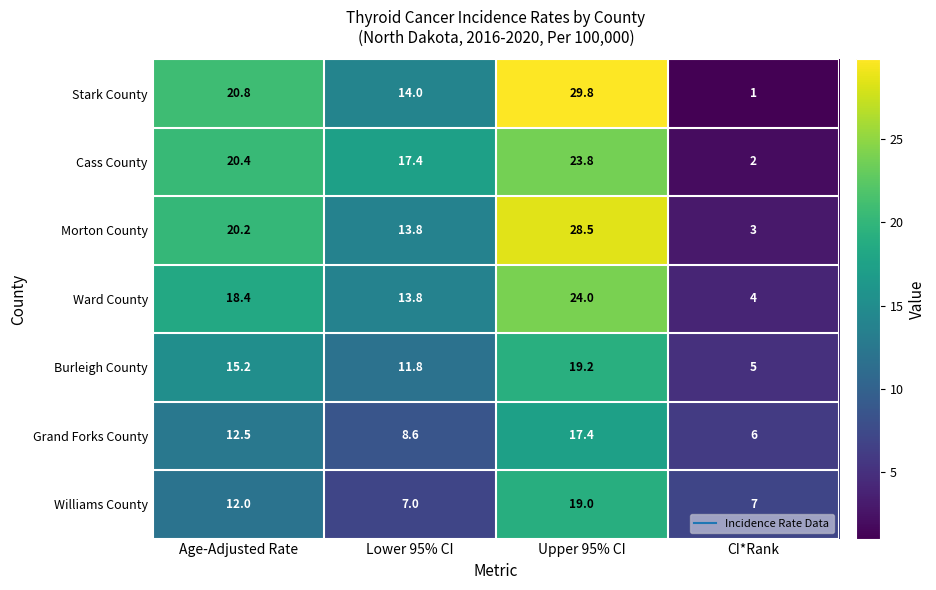

Reading left to right, extract all data points from this chart.

Stark County: 20.8	14.0	29.8	1.0
Cass County: 20.4	17.4	23.8	2.0
Morton County: 20.2	13.8	28.5	3.0
Ward County: 18.4	13.8	24.0	4.0
Burleigh County: 15.2	11.8	19.2	5.0
Grand Forks County: 12.5	8.6	17.4	6.0
Williams County: 12.0	7.0	19.0	7.0